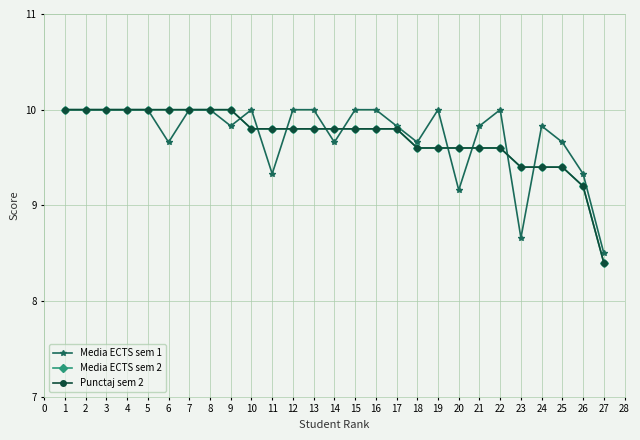

Count the number of data series in this chart.

3